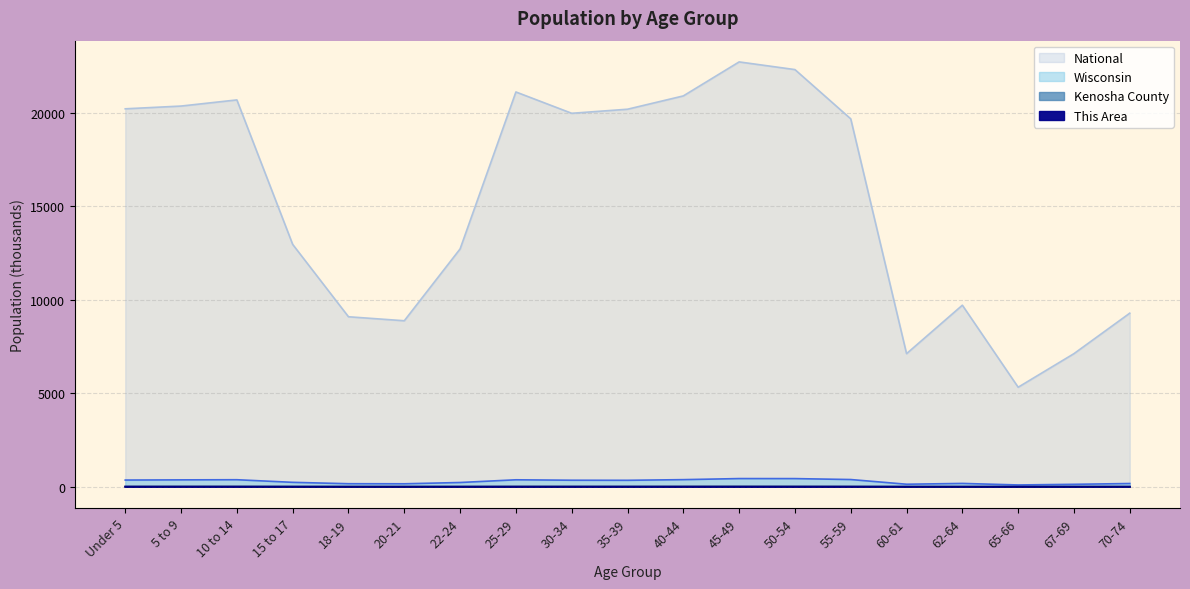

What is the sum of all Kenosha County values?

157.5